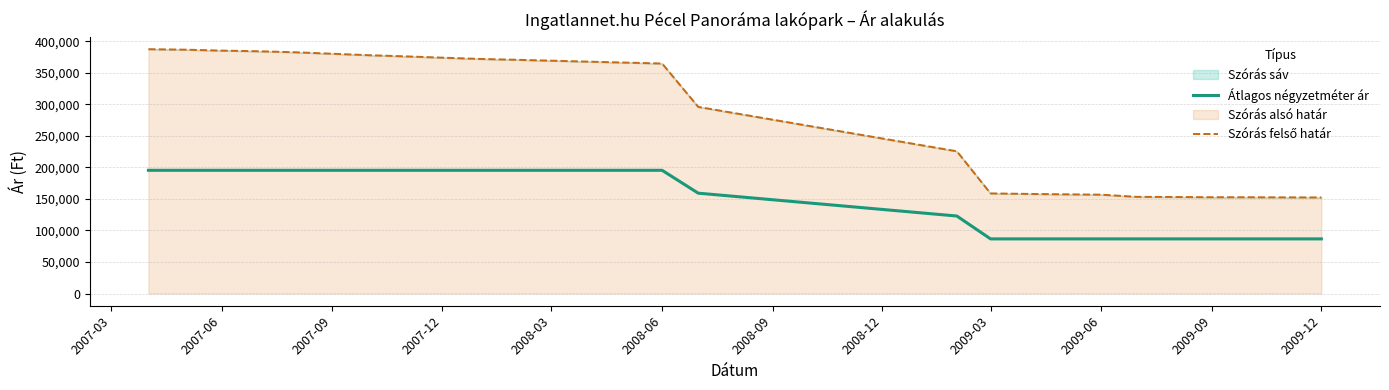

The value of Átlagos négyzetméter ár at 2009-03 is 43742. True or false?

False